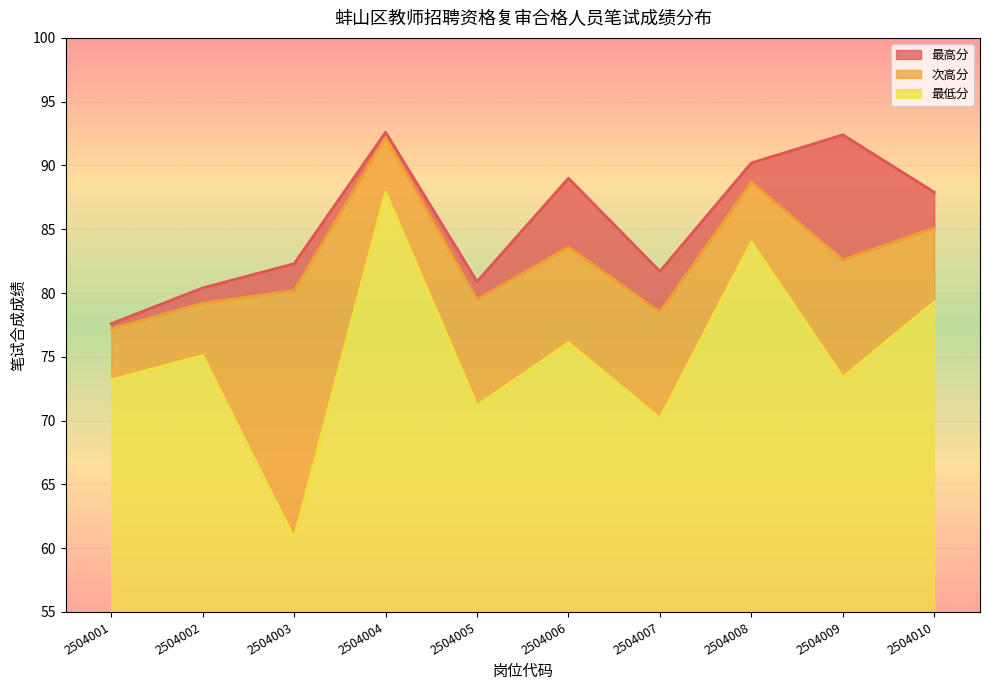

List the series in order of their overall mean, lowest first.

最低分, 次高分, 最高分